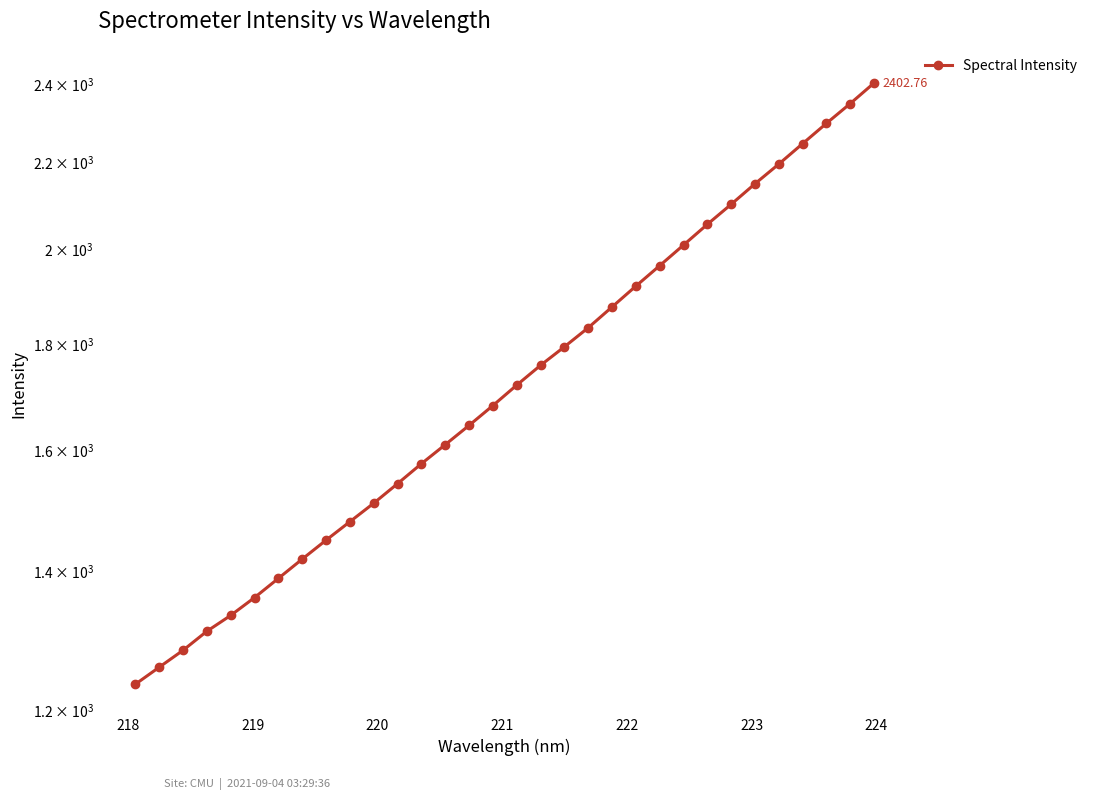

How many lines are shown in the chart?

1